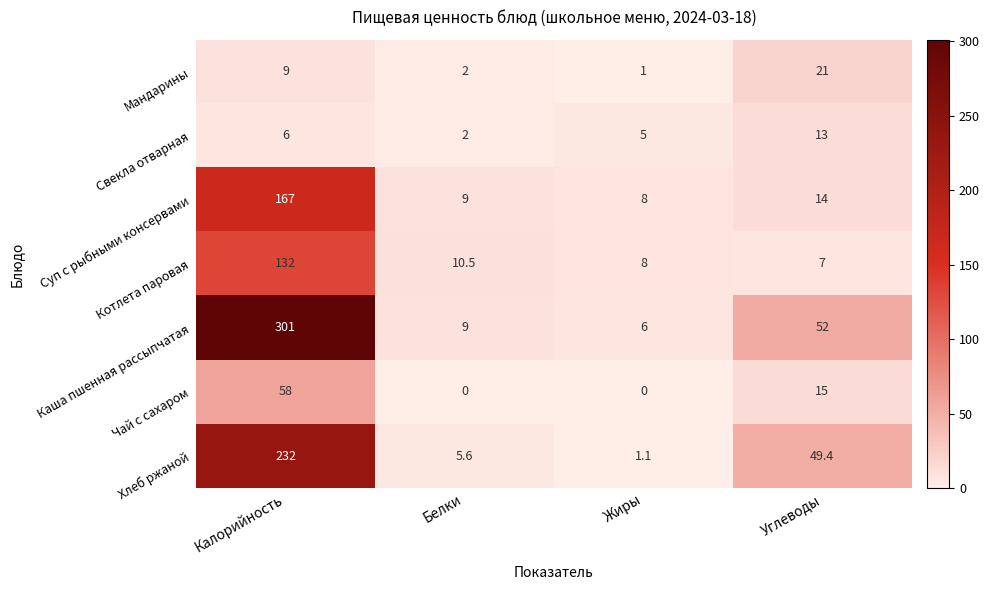

The value of Котлета паровая at Углеводы is 7.0. True or false?

True